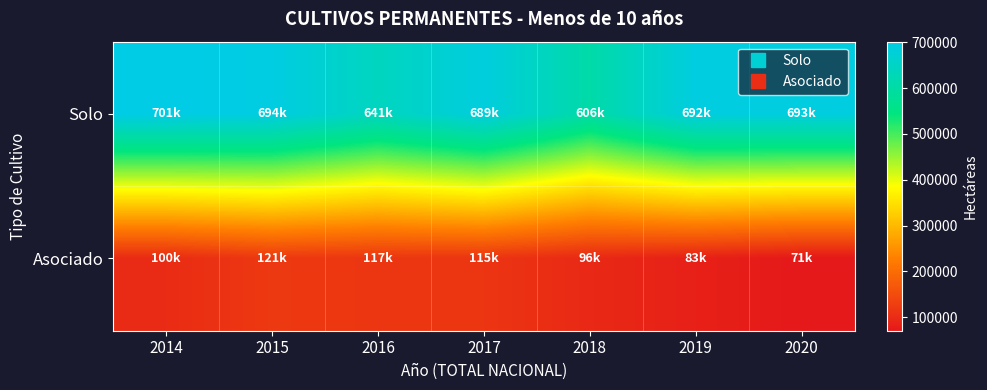

What is the total value across all series at 2015?

815272.2